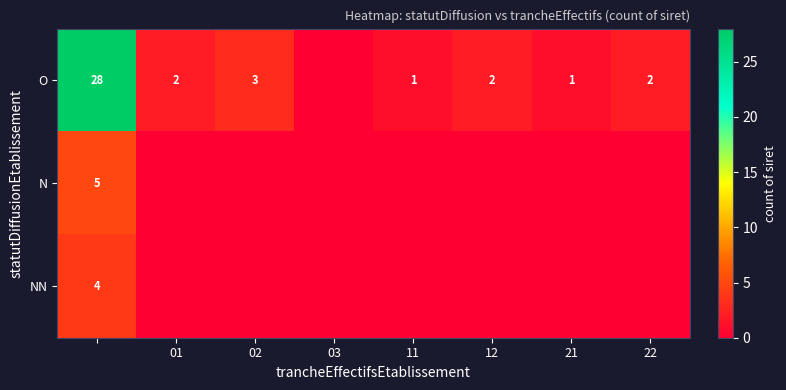

True or false: O has a value of 3 at 12.

False